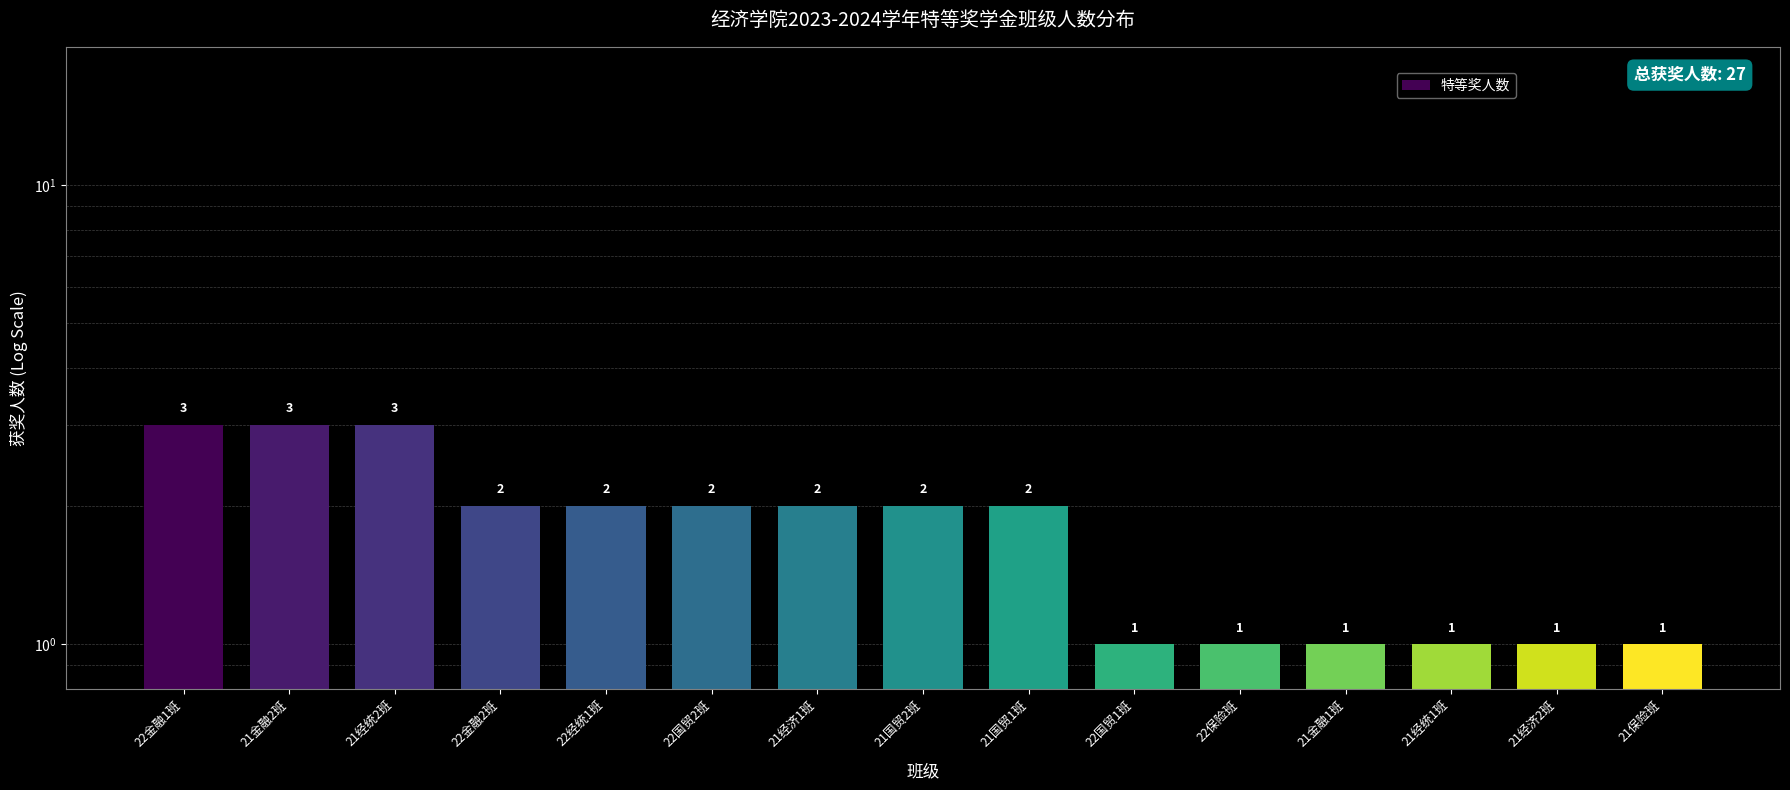

Count the values in the range 1 to 2.

12